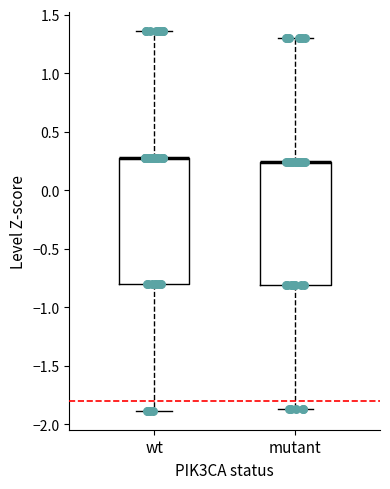

Where does the upper whisker of the box for wt end on the y-axis? The values are not printed on the chart, so give them approximately, as read against the axis.

1.35